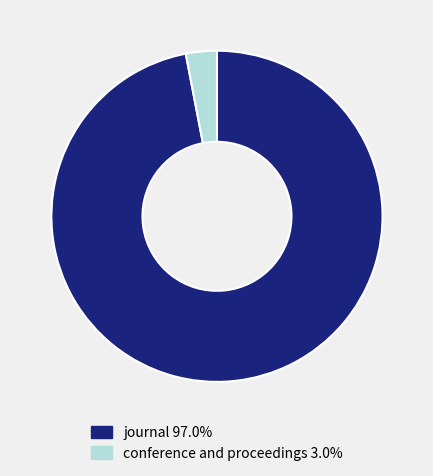

Rank the categories by value from highest to lowest.

journal, conference and proceedings